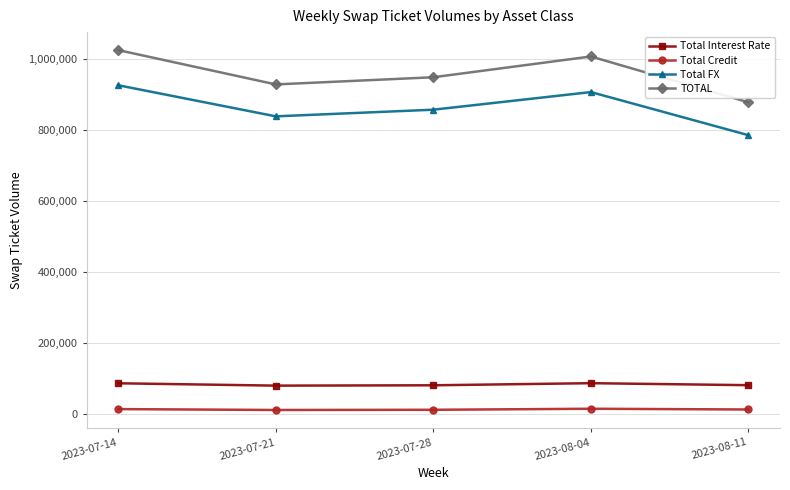

Which label corresponds to the largest value in the chart?

2023-07-14